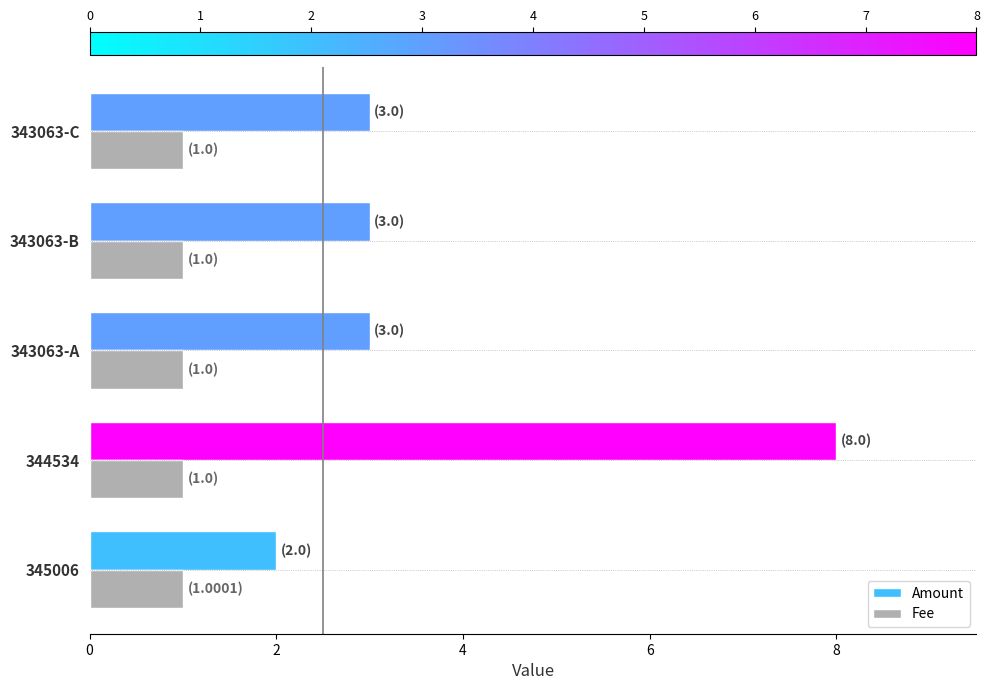

What value does the Fee series have at 343063-B?

1.0